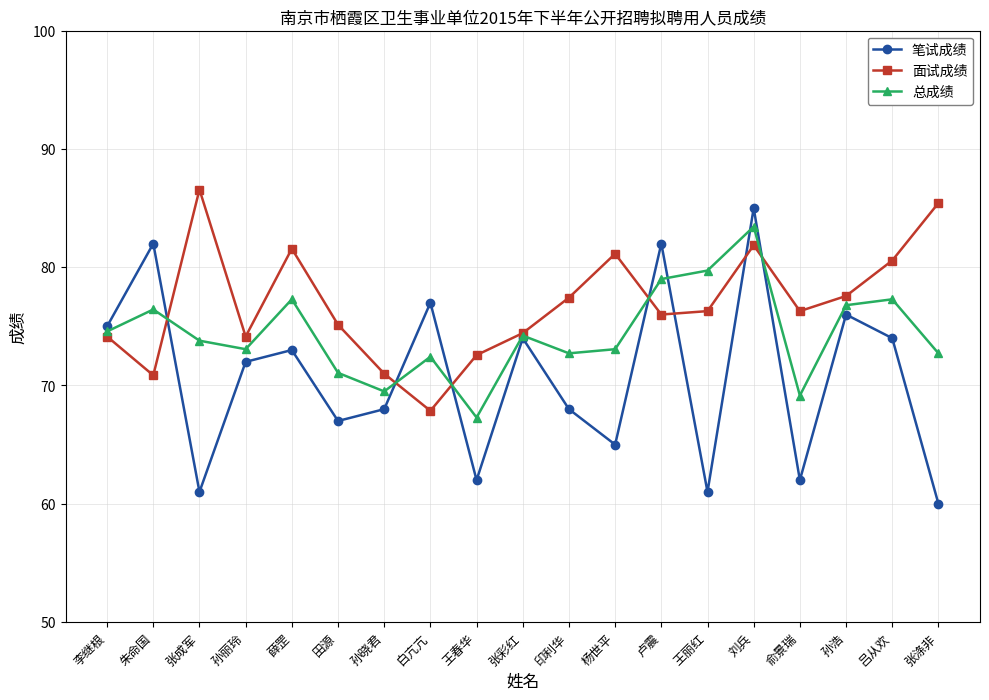

True or false: 总成绩 has a value of 109.5 at 田源.

False